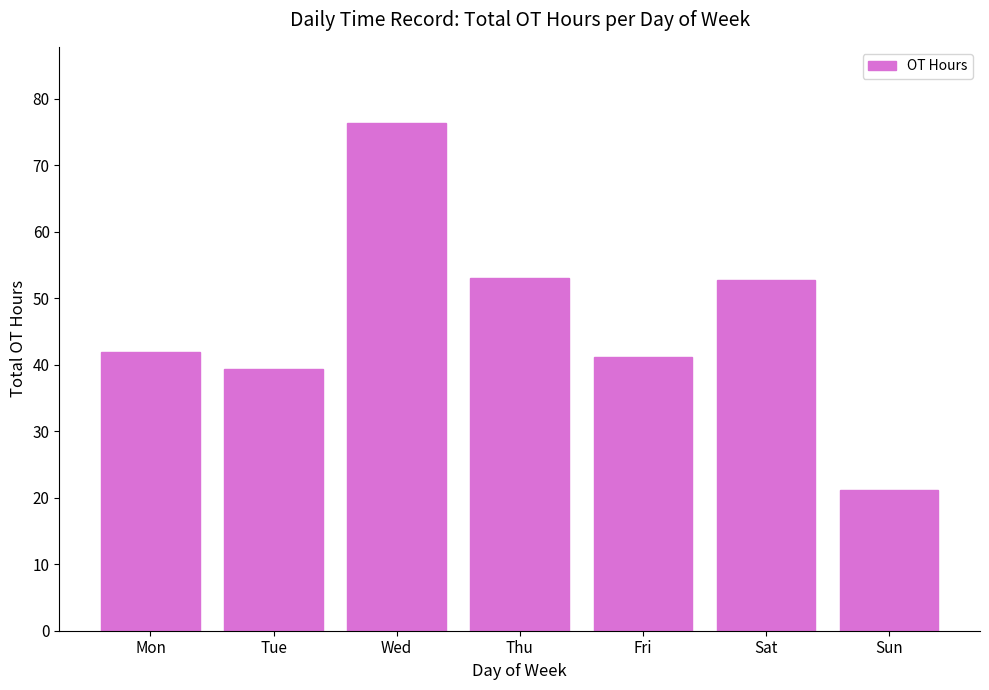

How many distinct data groups are displayed?

1